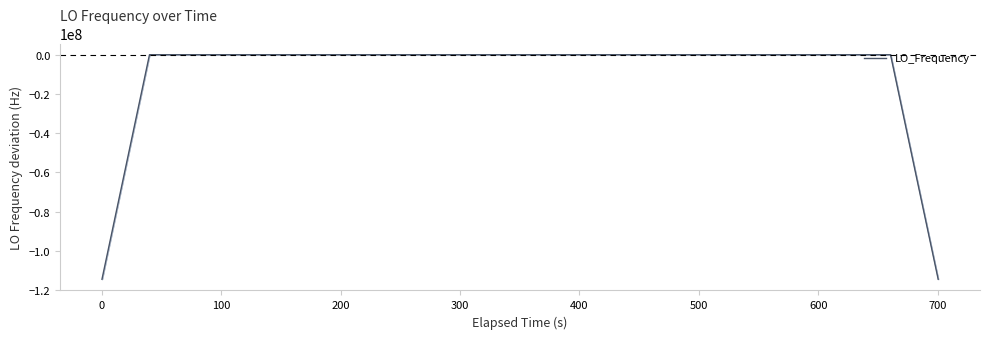

What is the difference between the maximum and minimum values?

114418801.2